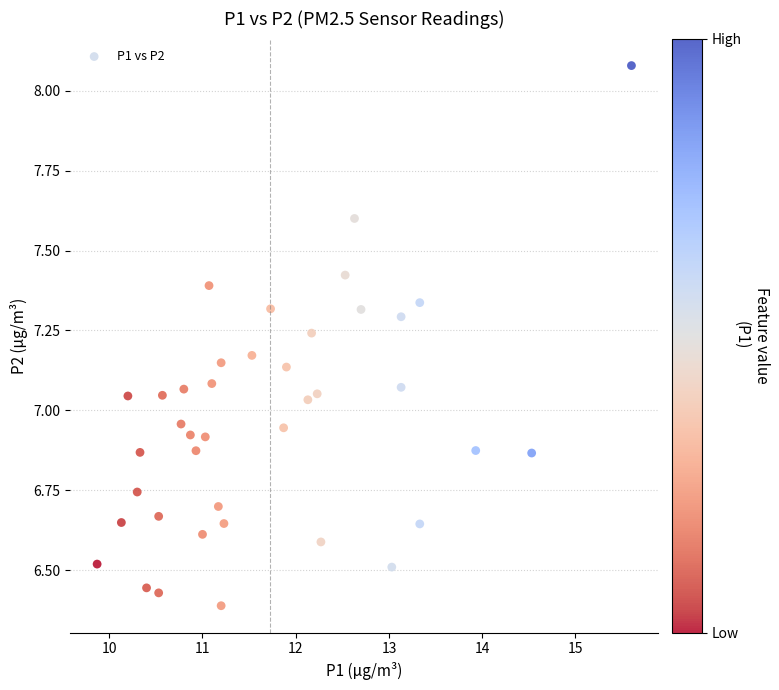

What is the range of Y values (max minus min)?

1.7